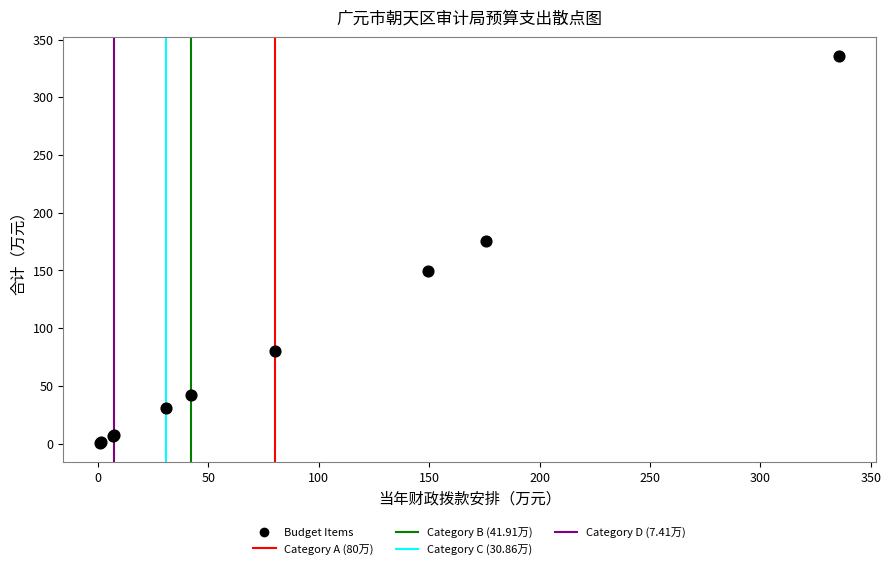

What Y value in the scatter plot is closest to 168?

175.7